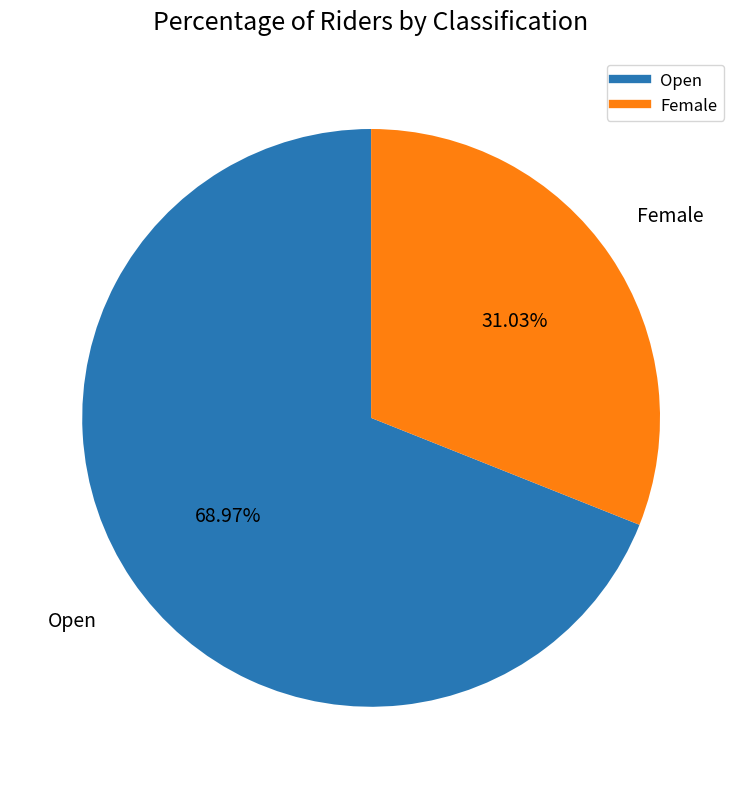

How many segments does this pie chart have?

2